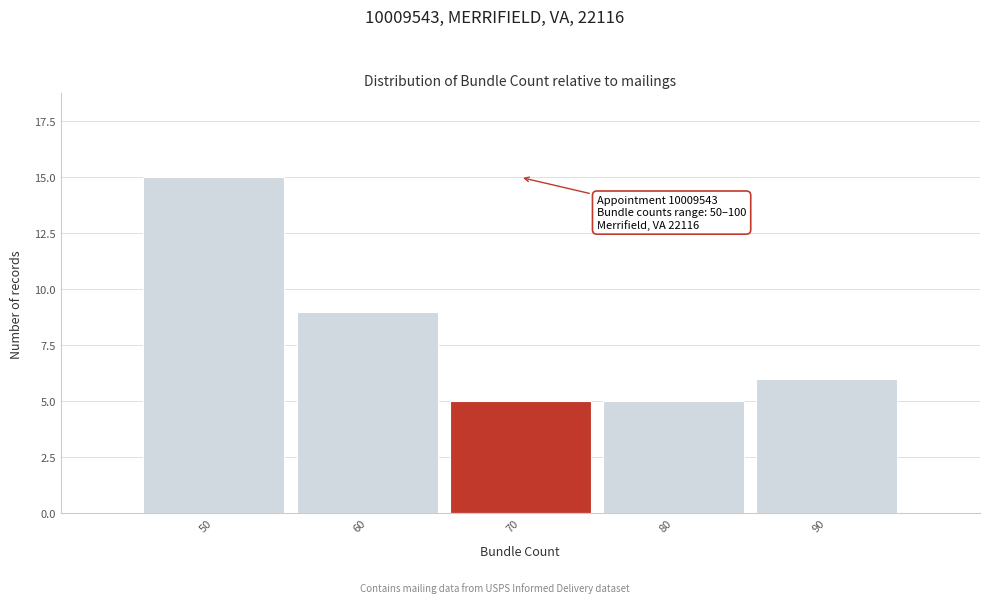

Reading left to right, what are all the values shown in this chart?

50=15	60=9	70=5	80=5	90=6